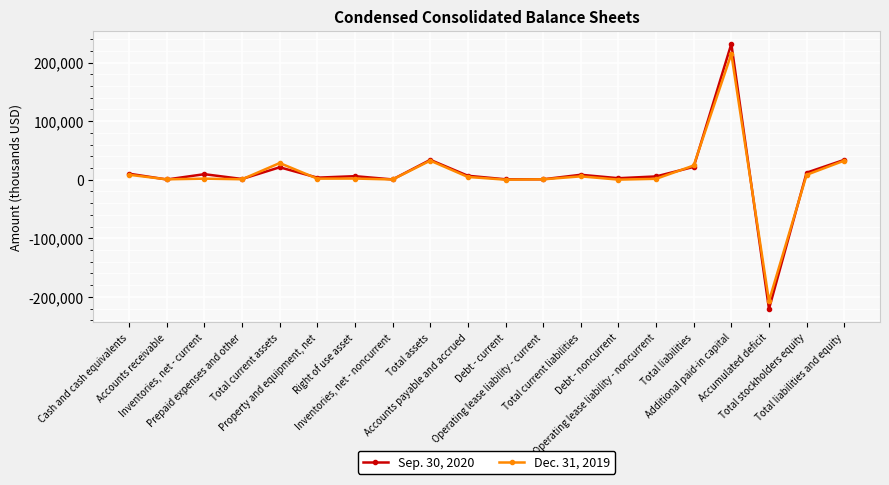

What is the lowest value of the Dec. 31, 2019 series?

-207171